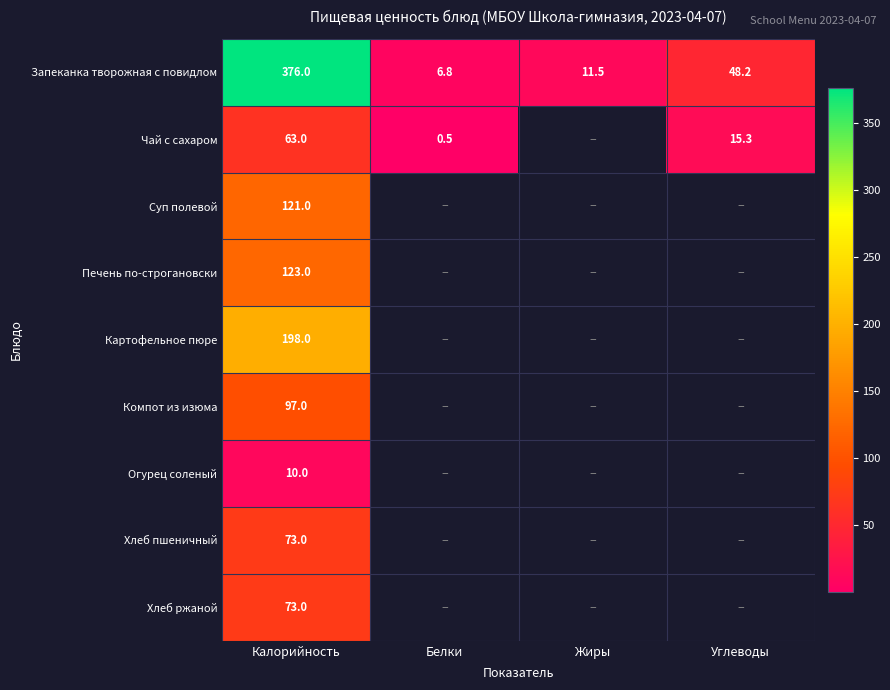

True or false: Запеканка творожная с повидлом has a value of 376.0 at Калорийность.

True